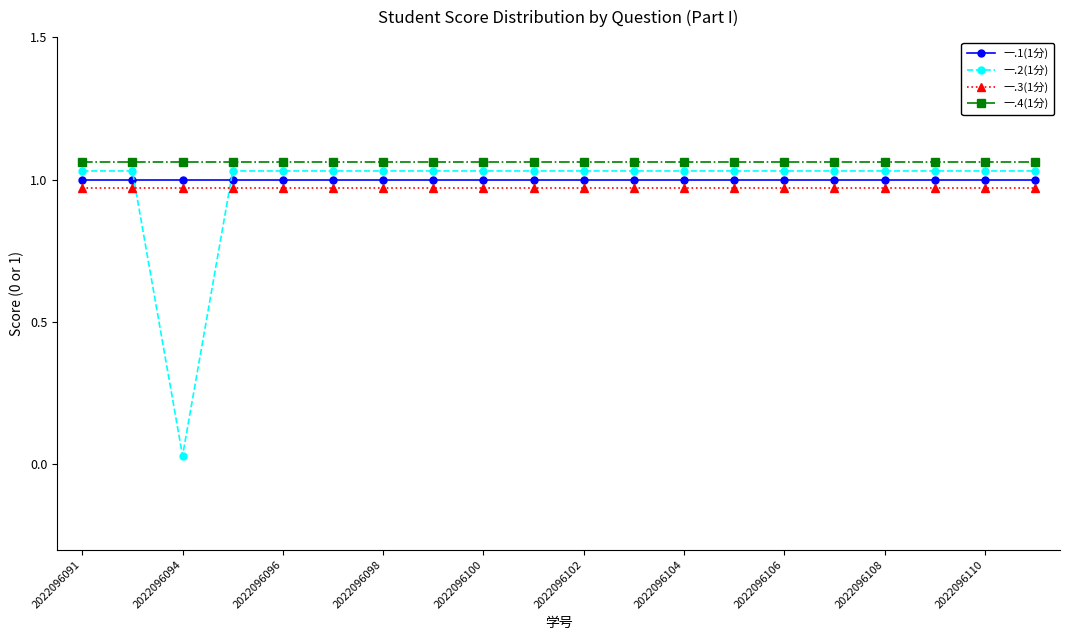

What is the sum of all 一.4(1分) values?

21.2